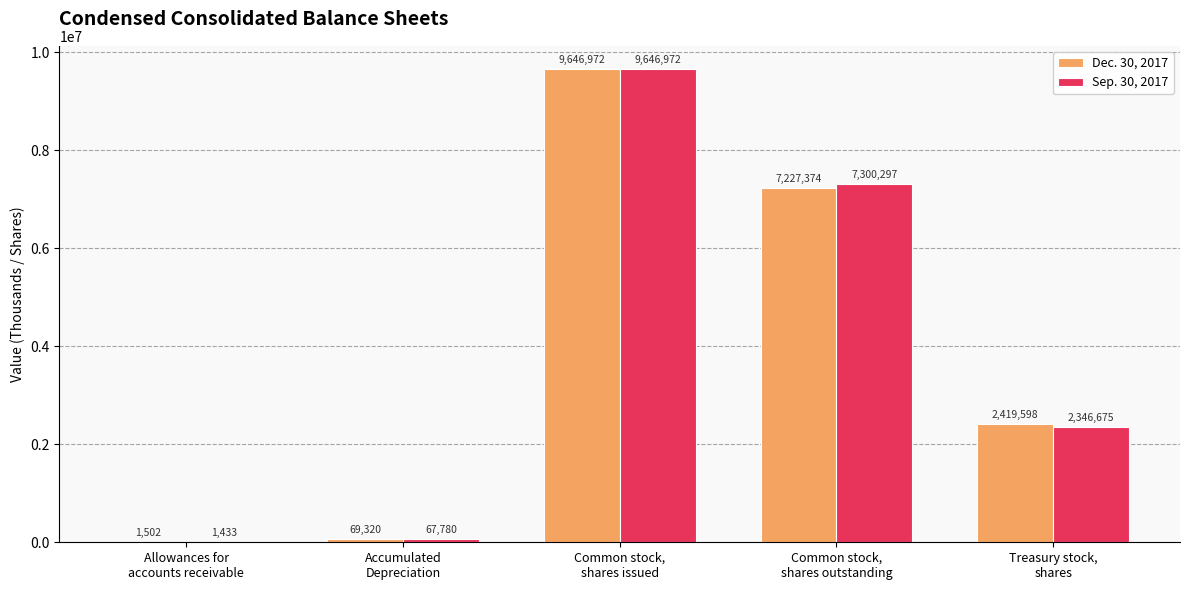

Reading left to right, transcribe all the data shown in this chart.

Dec. 30, 2017: Allowances for
accounts receivable=1502	Accumulated
Depreciation=69320	Common stock,
shares issued=9646972	Common stock,
shares outstanding=7227374	Treasury stock,
shares=2419598
Sep. 30, 2017: Allowances for
accounts receivable=1433	Accumulated
Depreciation=67780	Common stock,
shares issued=9646972	Common stock,
shares outstanding=7300297	Treasury stock,
shares=2346675